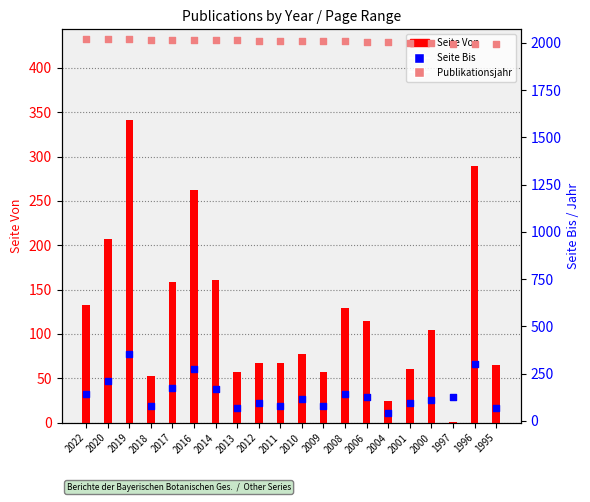

Which series contains the highest Y value?

Publikationsjahr